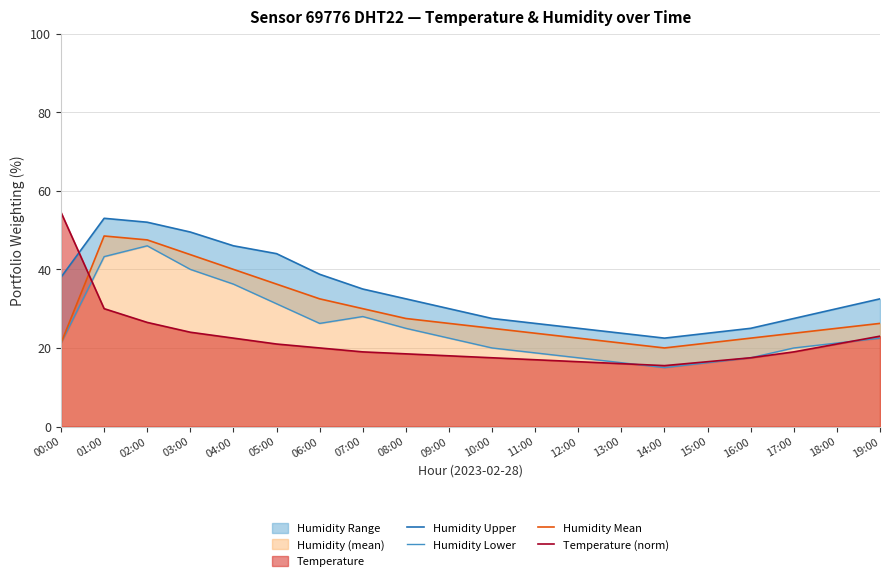

Reading left to right, transcribe all the data shown in this chart.

Humidity Upper: 38.0	53.0	52.0	49.5	46.0	44.0	38.7	35.0	32.5	30.0	27.5	26.2	25.0	23.8	22.5	23.8	25.0	27.5	30.0	32.5
Humidity Lower: 21.2	43.3	46.0	40.0	36.3	31.2	26.2	28.0	25.0	22.5	20.0	18.8	17.5	16.3	15.0	16.3	17.5	20.0	21.2	22.5
Humidity Mean: 21.2	48.5	47.5	43.8	40.0	36.3	32.5	30.0	27.5	26.2	25.0	23.8	22.5	21.2	20.0	21.2	22.5	23.8	25.0	26.2
Temperature (norm): 54.5	30.0	26.5	24.0	22.5	21.0	20.0	19.0	18.5	18.0	17.5	17.0	16.5	16.0	15.5	16.5	17.5	19.0	21.0	23.0